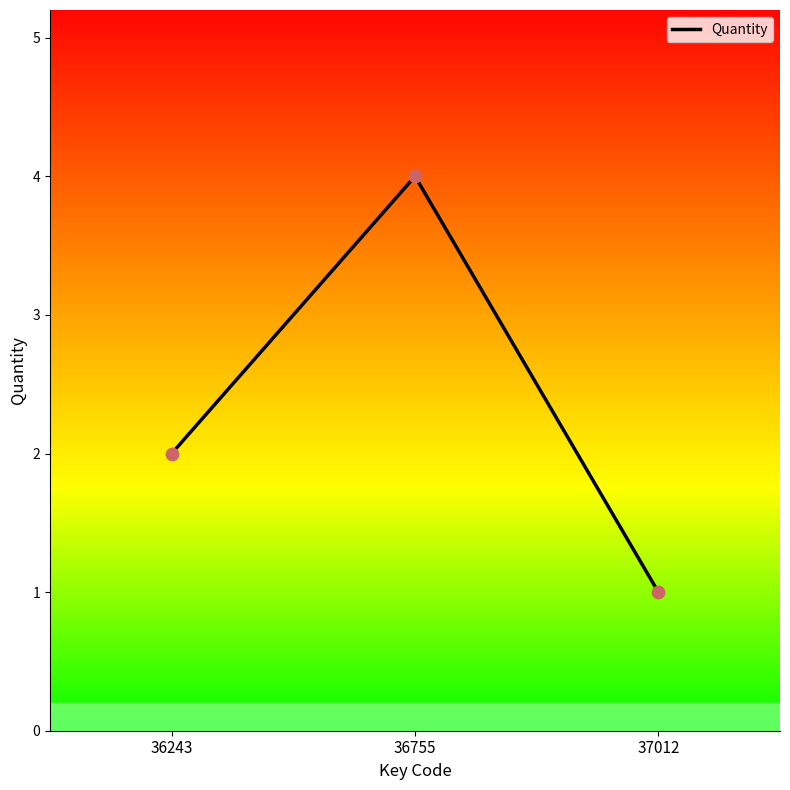

Approximately how many times larger is the value at 36243 compared to 36755?

0.5